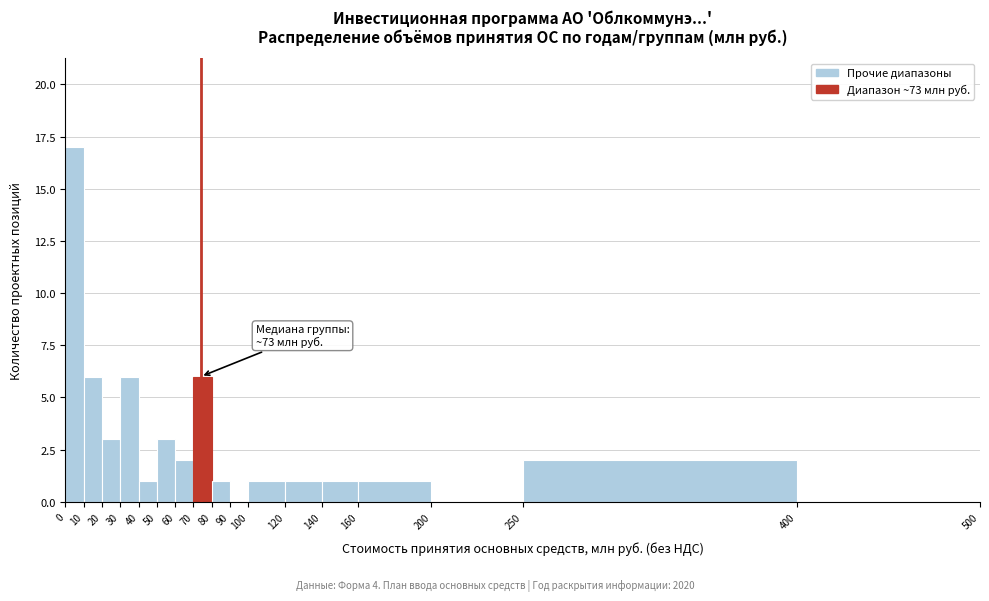

Over which range of the x-axis is the bar tallest?

0 to 10